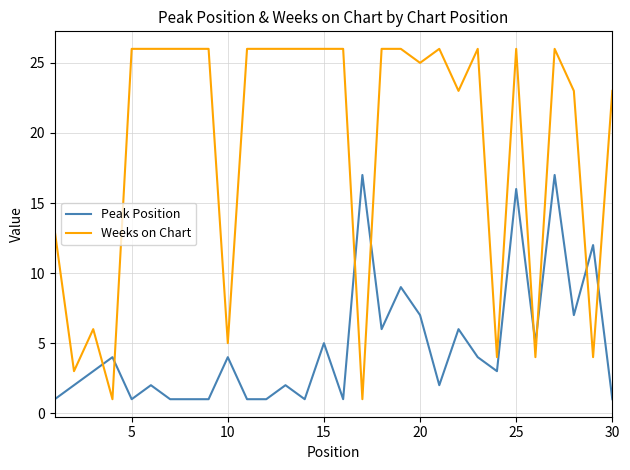

What is the maximum value for Peak Position?

17